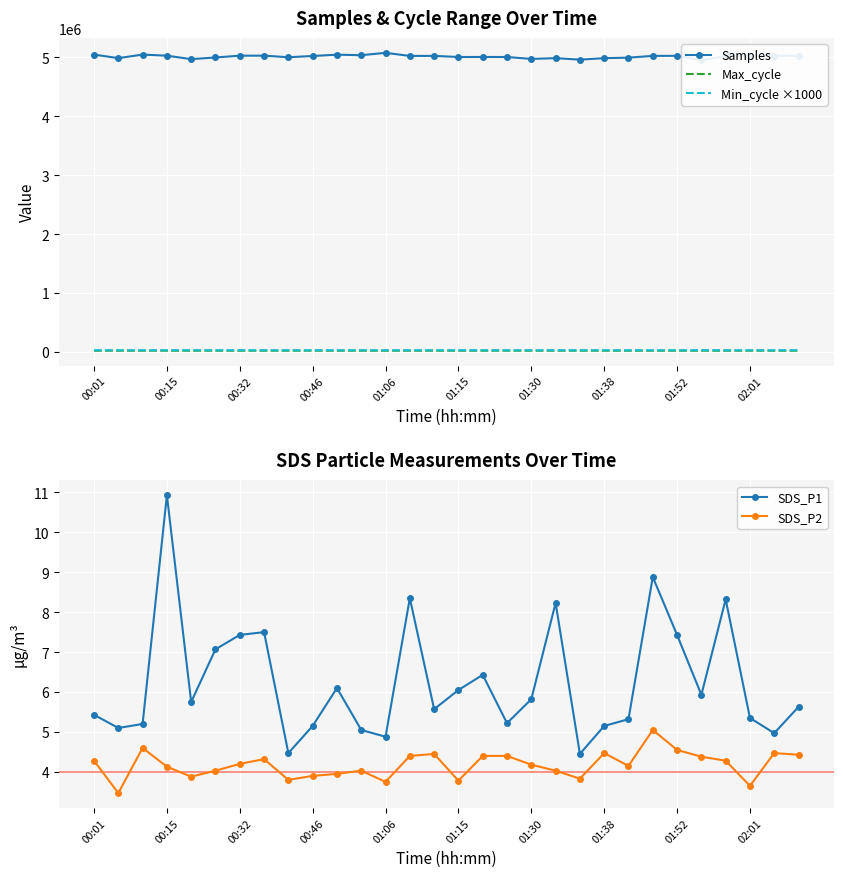

Is it true that SDS_P1 equals 2.6 at 02:01?

False